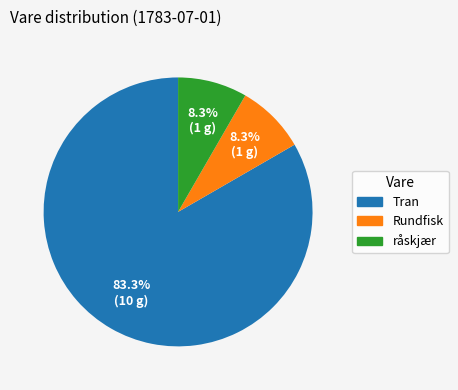

True or false: Tran accounts for 83% of the total.

True